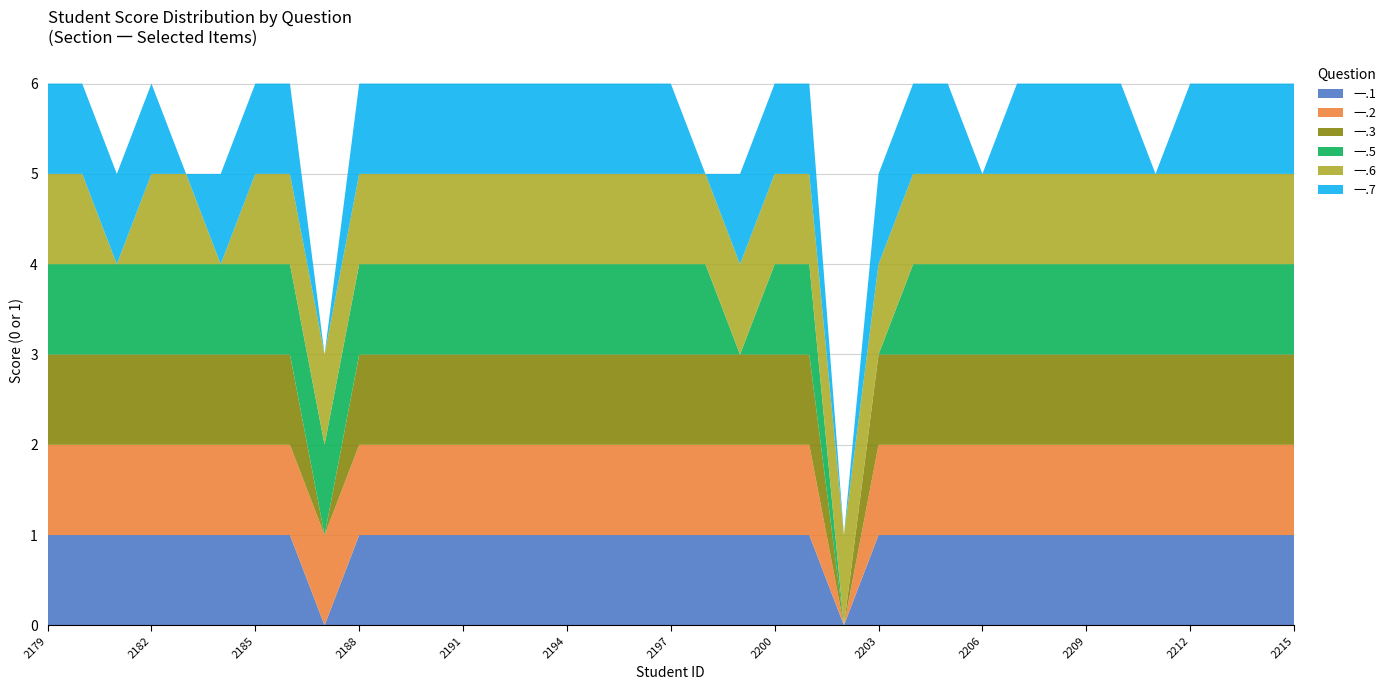

Reading right to left, what are all the values shown in this chart?

一.1: 2022112215=1	2022112214=1	2022112213=1	2022112212=1	2022112211=1	2022112210=1	2022112209=1	2022112208=1	2022112207=1	2022112206=1	2022112205=1	2022112204=1	2022112203=1	2022112202=0	2022112201=1	2022112200=1	2022112199=1	2022112198=1	2022112197=1	2022112196=1	2022112195=1	2022112194=1	2022112193=1	2022112192=1	2022112191=1	2022112190=1	2022112189=1	2022112188=1	2022112187=0	2022112186=1	2022112185=1	2022112184=1	2022112183=1	2022112182=1	2022112181=1	2022112180=1	2022112179=1
一.2: 2022112215=1	2022112214=1	2022112213=1	2022112212=1	2022112211=1	2022112210=1	2022112209=1	2022112208=1	2022112207=1	2022112206=1	2022112205=1	2022112204=1	2022112203=1	2022112202=0	2022112201=1	2022112200=1	2022112199=1	2022112198=1	2022112197=1	2022112196=1	2022112195=1	2022112194=1	2022112193=1	2022112192=1	2022112191=1	2022112190=1	2022112189=1	2022112188=1	2022112187=1	2022112186=1	2022112185=1	2022112184=1	2022112183=1	2022112182=1	2022112181=1	2022112180=1	2022112179=1
一.3: 2022112215=1	2022112214=1	2022112213=1	2022112212=1	2022112211=1	2022112210=1	2022112209=1	2022112208=1	2022112207=1	2022112206=1	2022112205=1	2022112204=1	2022112203=1	2022112202=0	2022112201=1	2022112200=1	2022112199=1	2022112198=1	2022112197=1	2022112196=1	2022112195=1	2022112194=1	2022112193=1	2022112192=1	2022112191=1	2022112190=1	2022112189=1	2022112188=1	2022112187=0	2022112186=1	2022112185=1	2022112184=1	2022112183=1	2022112182=1	2022112181=1	2022112180=1	2022112179=1
一.5: 2022112215=1	2022112214=1	2022112213=1	2022112212=1	2022112211=1	2022112210=1	2022112209=1	2022112208=1	2022112207=1	2022112206=1	2022112205=1	2022112204=1	2022112203=0	2022112202=0	2022112201=1	2022112200=1	2022112199=0	2022112198=1	2022112197=1	2022112196=1	2022112195=1	2022112194=1	2022112193=1	2022112192=1	2022112191=1	2022112190=1	2022112189=1	2022112188=1	2022112187=1	2022112186=1	2022112185=1	2022112184=1	2022112183=1	2022112182=1	2022112181=1	2022112180=1	2022112179=1
一.6: 2022112215=1	2022112214=1	2022112213=1	2022112212=1	2022112211=1	2022112210=1	2022112209=1	2022112208=1	2022112207=1	2022112206=1	2022112205=1	2022112204=1	2022112203=1	2022112202=1	2022112201=1	2022112200=1	2022112199=1	2022112198=1	2022112197=1	2022112196=1	2022112195=1	2022112194=1	2022112193=1	2022112192=1	2022112191=1	2022112190=1	2022112189=1	2022112188=1	2022112187=1	2022112186=1	2022112185=1	2022112184=0	2022112183=1	2022112182=1	2022112181=0	2022112180=1	2022112179=1
一.7: 2022112215=1	2022112214=1	2022112213=1	2022112212=1	2022112211=0	2022112210=1	2022112209=1	2022112208=1	2022112207=1	2022112206=0	2022112205=1	2022112204=1	2022112203=1	2022112202=0	2022112201=1	2022112200=1	2022112199=1	2022112198=0	2022112197=1	2022112196=1	2022112195=1	2022112194=1	2022112193=1	2022112192=1	2022112191=1	2022112190=1	2022112189=1	2022112188=1	2022112187=0	2022112186=1	2022112185=1	2022112184=1	2022112183=0	2022112182=1	2022112181=1	2022112180=1	2022112179=1